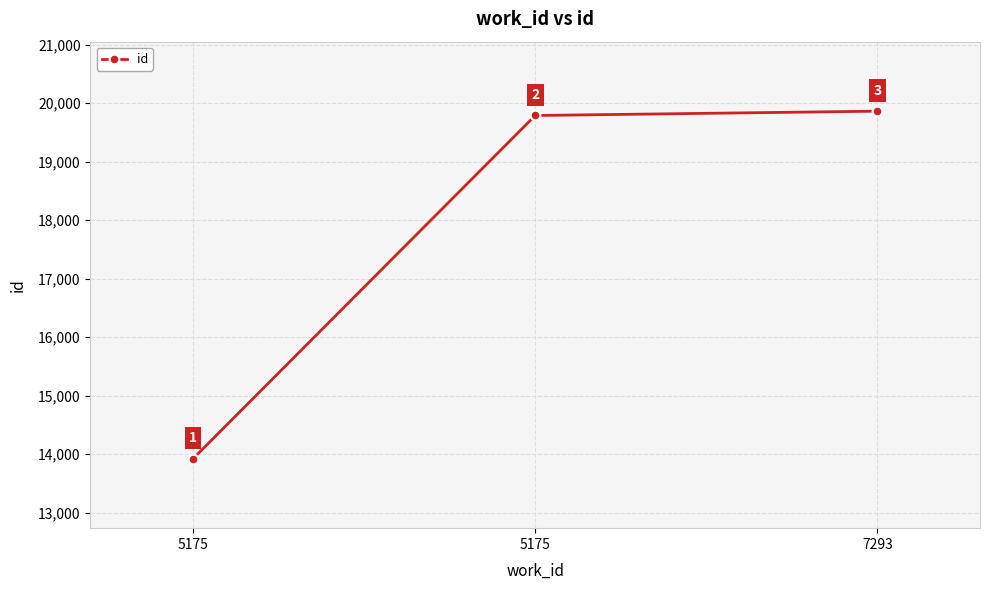

What is the difference between the maximum and second lowest values?

74